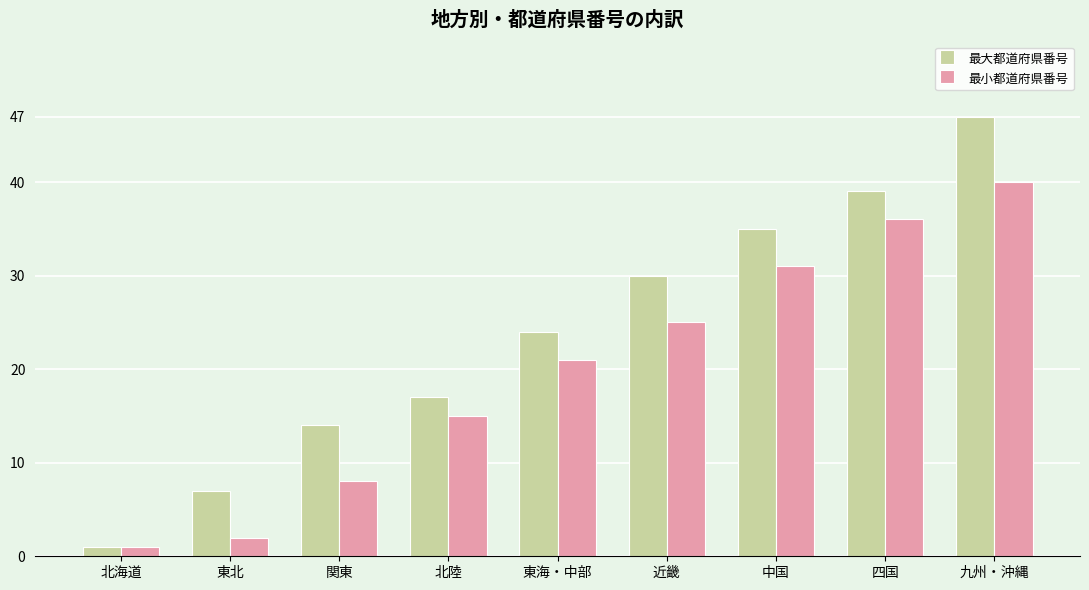

Rank the series by their average value, from highest to lowest.

最大都道府県番号, 最小都道府県番号